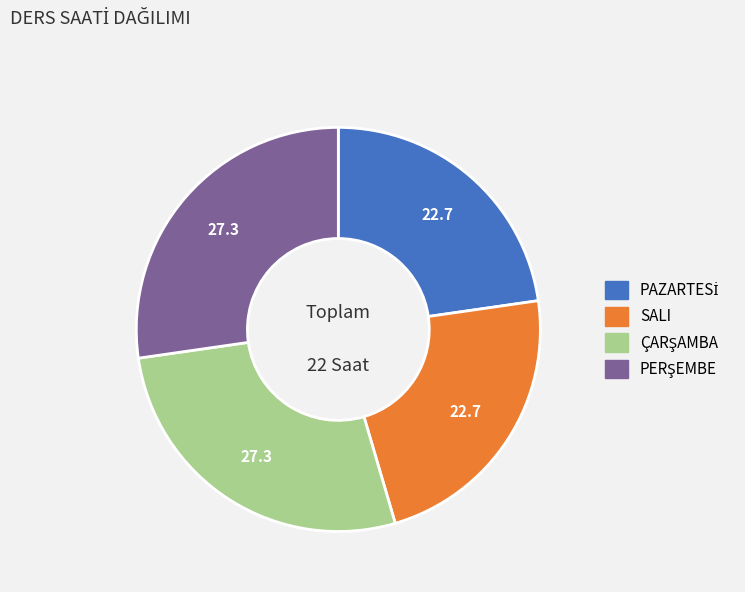

How many segments does this pie chart have?

4